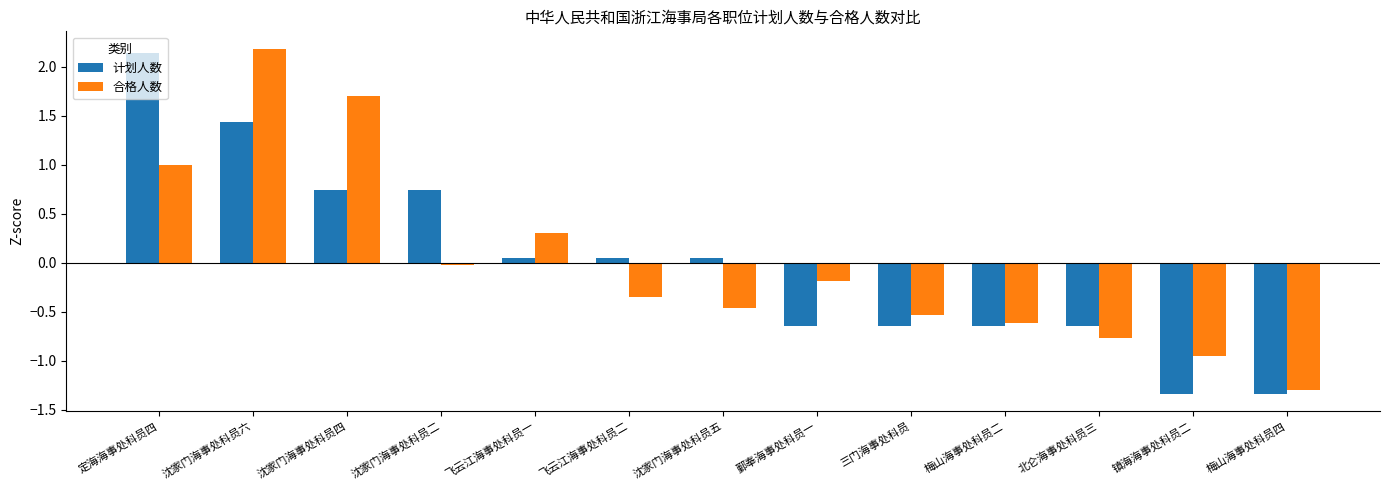

List the labels in order of 合格人数 value, smallest first.

梅山海事处科员四, 镇海海事处科员二, 北仑海事处科员三, 梅山海事处科员二, 三门海事处科员, 沈家门海事处科员五, 飞云江海事处科员二, 鄞奉海事处科员一, 沈家门海事处科员二, 飞云江海事处科员一, 定海海事处科员四, 沈家门海事处科员四, 沈家门海事处科员六